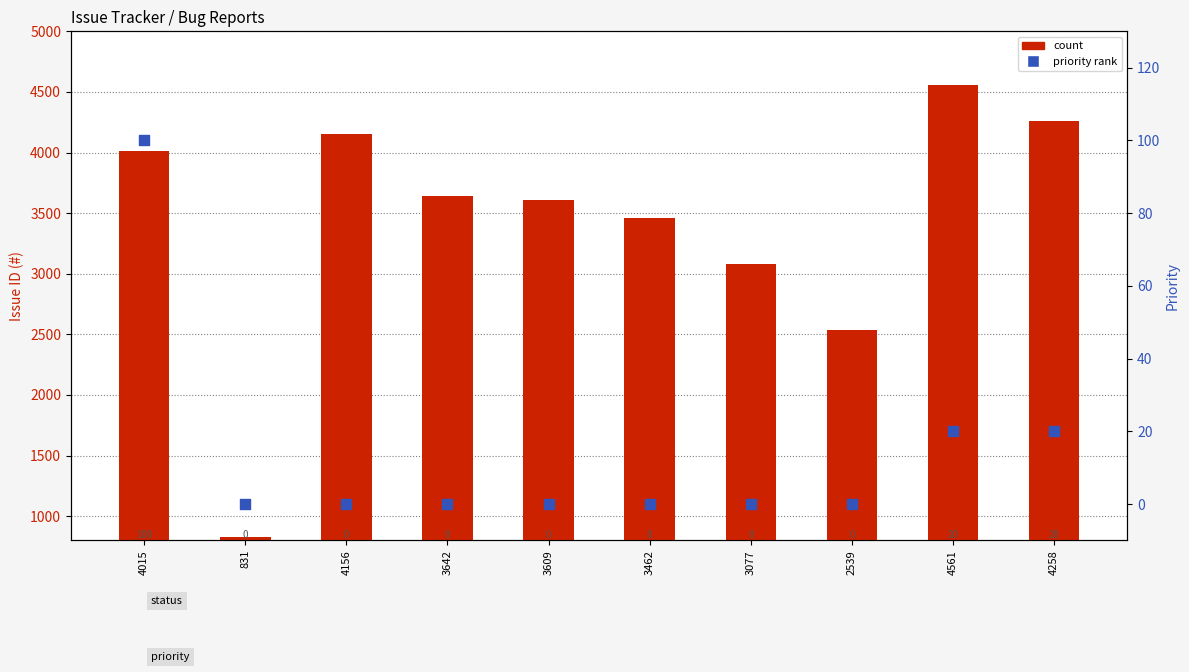

Which series has the largest total across all categories?

count